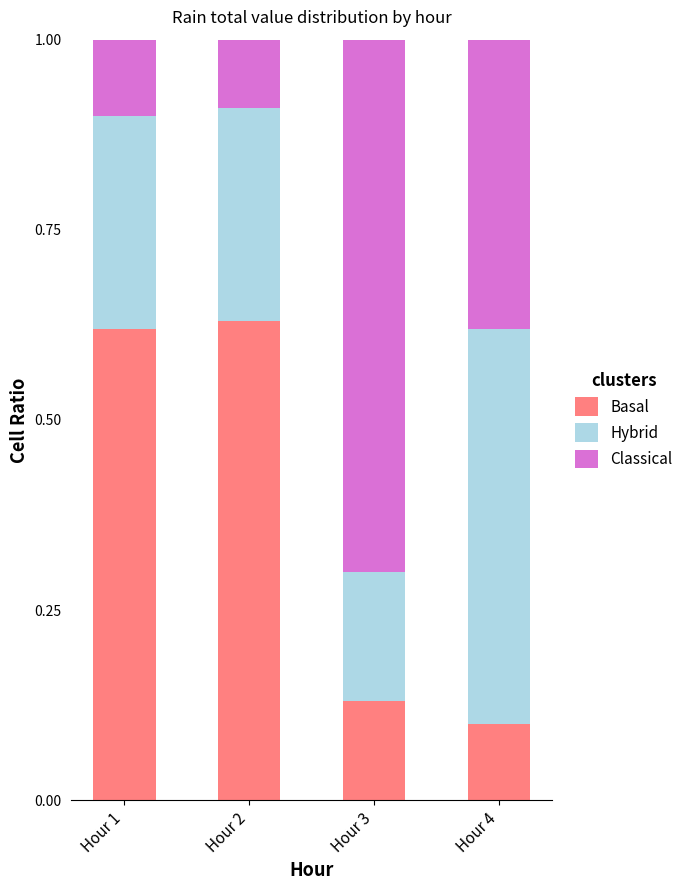

At which label does Basal reach its minimum?

Hour 4